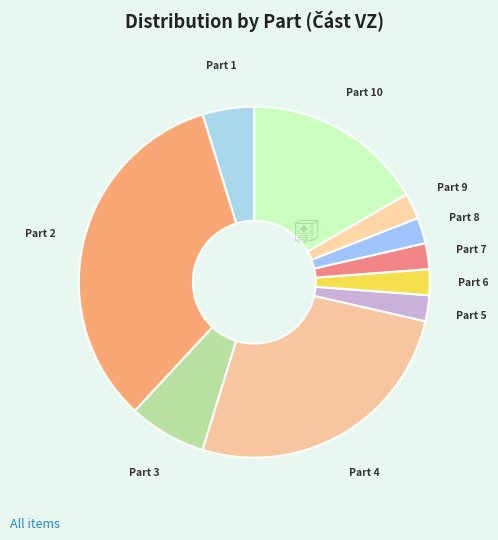

Count the number of slices in the pie.

10